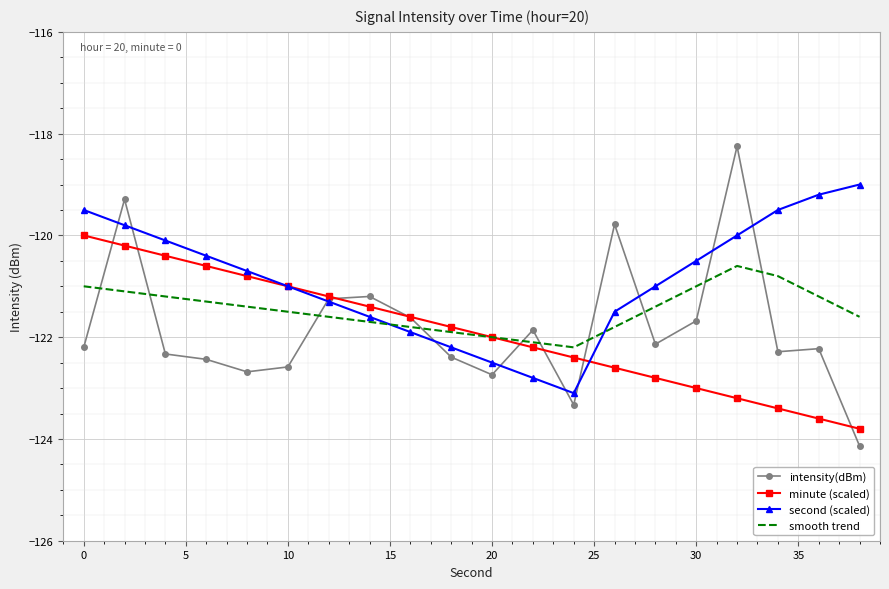

Rank the series by their maximum value, from lowest to highest.

smooth trend, minute (scaled), second (scaled), intensity(dBm)